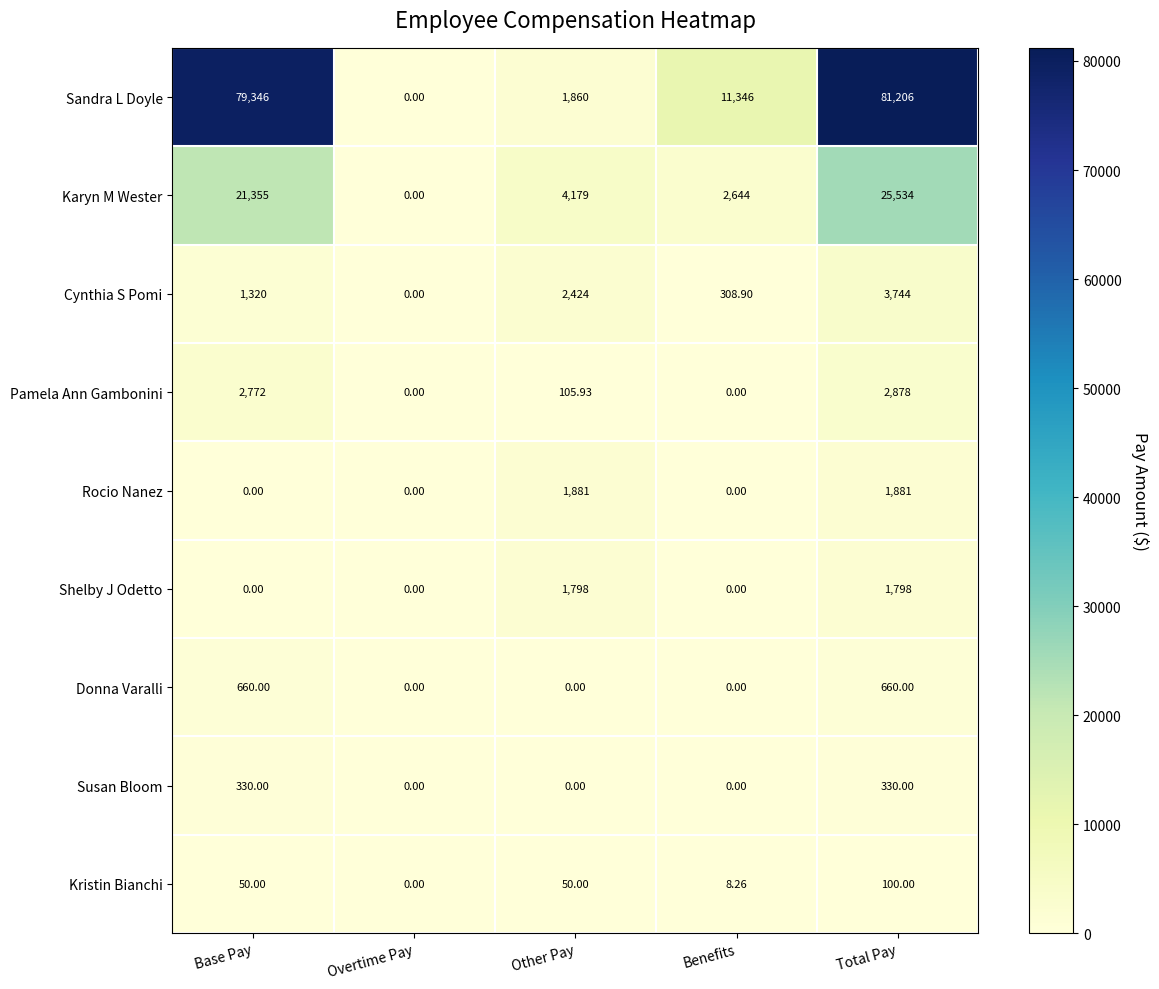

Which series changed the most between Base Pay and Total Pay?

Karyn M Wester